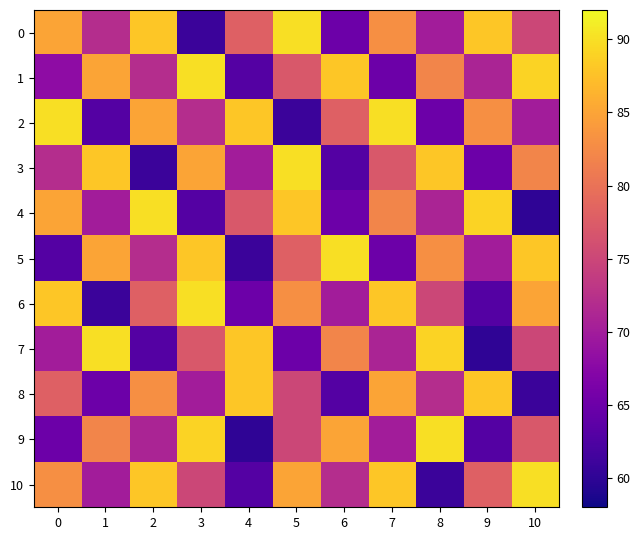

Reading left to right, extract all data points from this chart.

0: 0=85	1=72	2=88	3=61	4=78	5=90	6=65	7=83	8=70	9=88	10=75
1: 0=68	1=85	2=72	3=90	4=63	5=77	6=88	7=65	8=82	9=71	10=89
2: 0=90	1=63	2=85	3=72	4=88	5=61	6=78	7=90	8=65	9=83	10=70
3: 0=72	1=88	2=61	3=85	4=70	5=90	6=63	7=77	8=88	9=65	10=82
4: 0=85	1=70	2=90	3=63	4=77	5=88	6=65	7=82	8=71	9=89	10=60
5: 0=63	1=85	2=72	3=88	4=61	5=78	6=90	7=65	8=83	9=70	10=88
6: 0=88	1=61	2=78	3=90	4=65	5=83	6=70	7=88	8=75	9=63	10=85
7: 0=70	1=90	2=63	3=77	4=88	5=65	6=82	7=71	8=89	9=60	10=75
8: 0=78	1=65	2=83	3=70	4=88	5=75	6=63	7=85	8=72	9=88	10=61
9: 0=65	1=82	2=71	3=89	4=60	5=75	6=85	7=70	8=90	9=63	10=77
10: 0=83	1=70	2=88	3=75	4=63	5=85	6=72	7=88	8=61	9=78	10=90